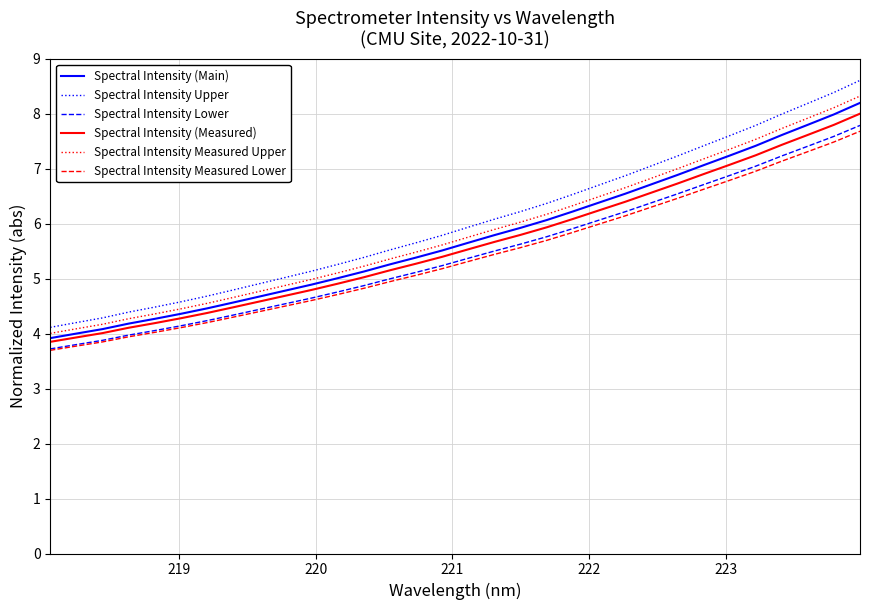

What is the highest value of the Spectral Intensity (Measured) series?

8.0